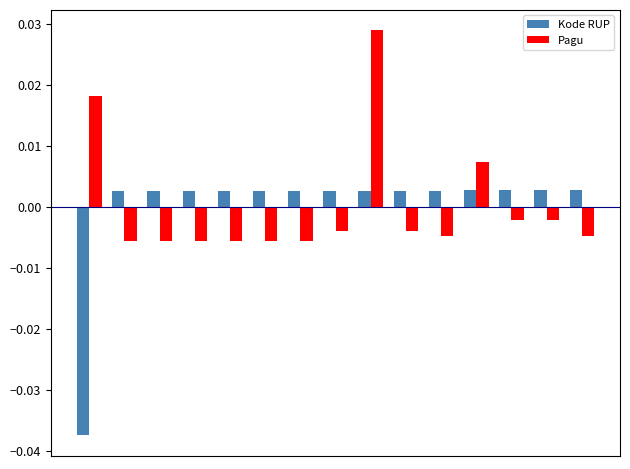

How many data points in Kode RUP are less than 0?

1